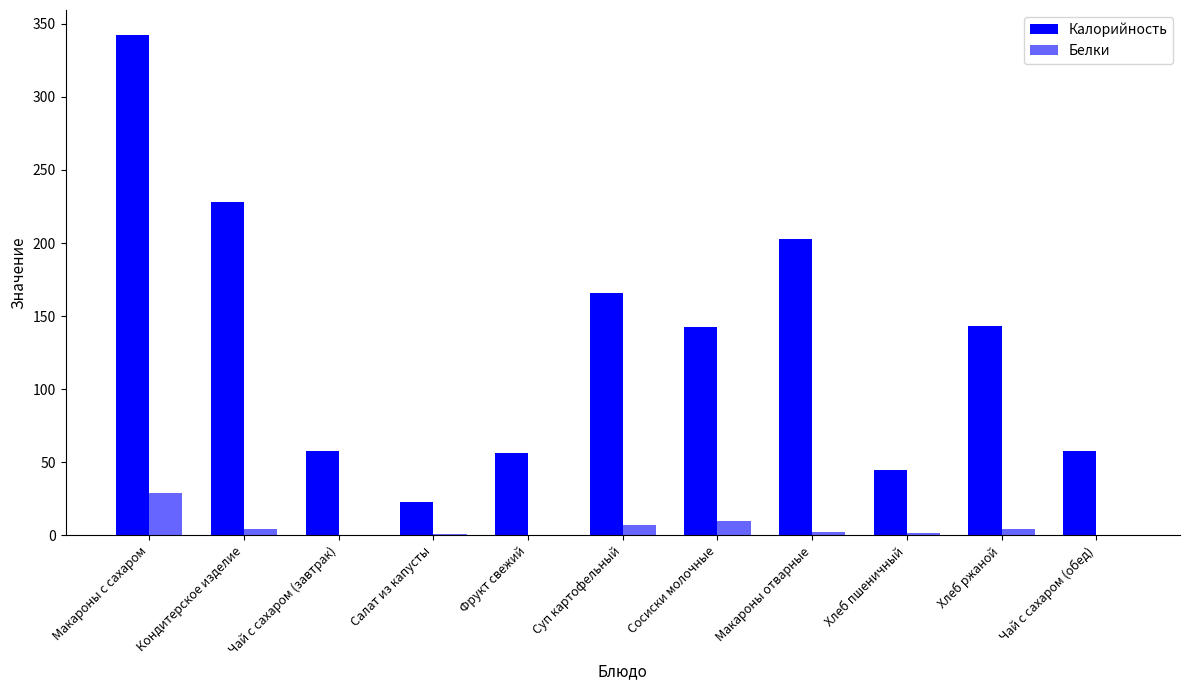

At which label does Белки first exceed 2?

Макароны с сахаром